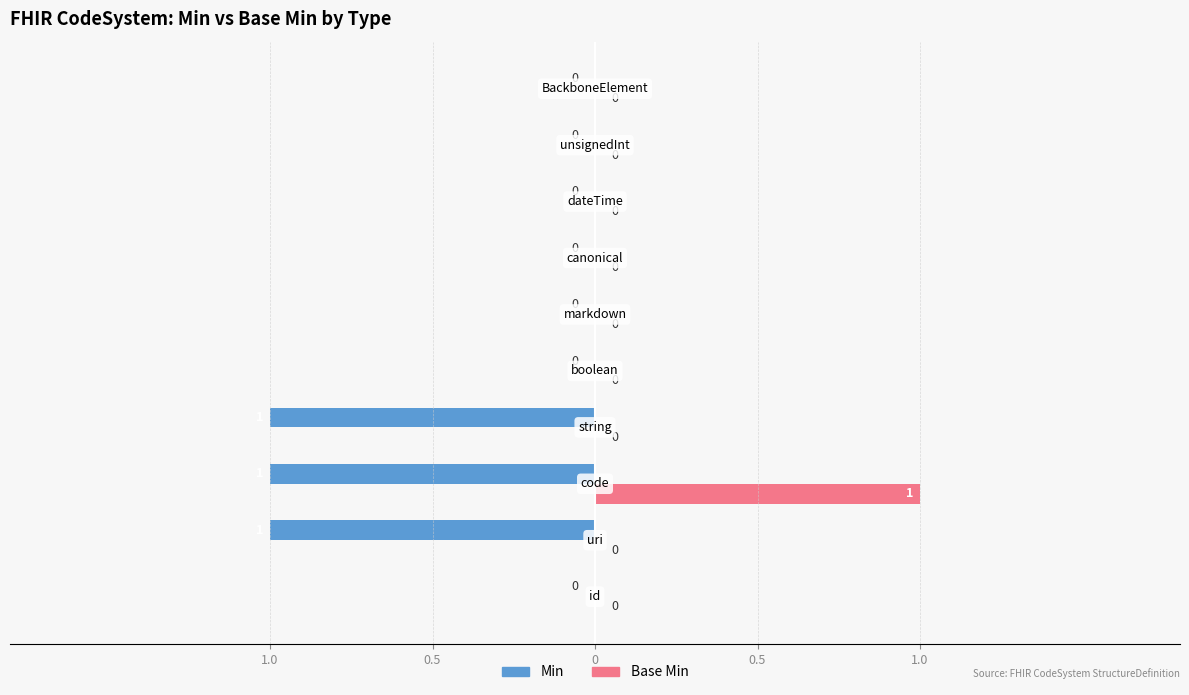

What are all the series names shown in the legend?

Min, Base Min